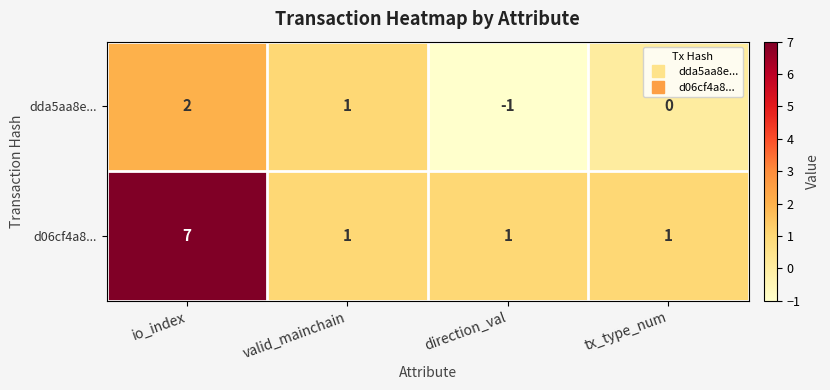

Which category has the highest value in the dda5aa8e... series?

io_index